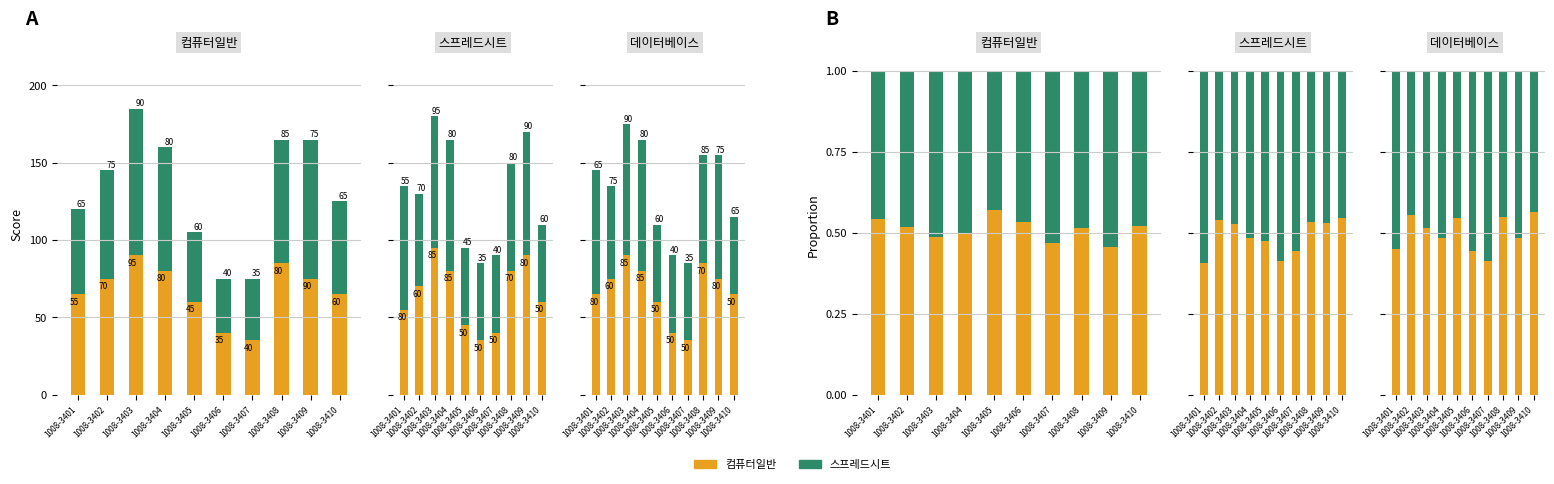

What is the value of the 데이터베이스 bar at the 8th from the left?

0.5